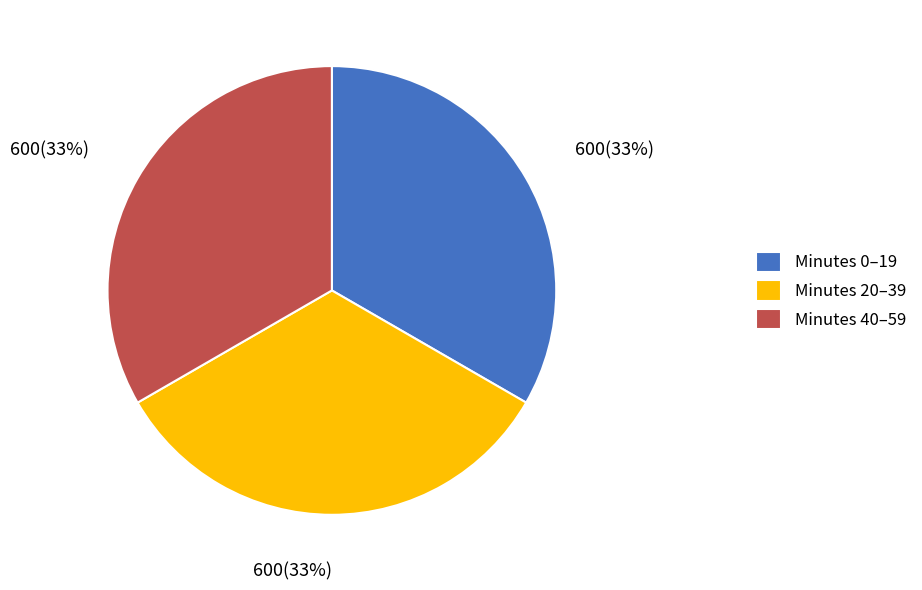

To the nearest percent, what portion does Minutes 40–59 represent?

33%